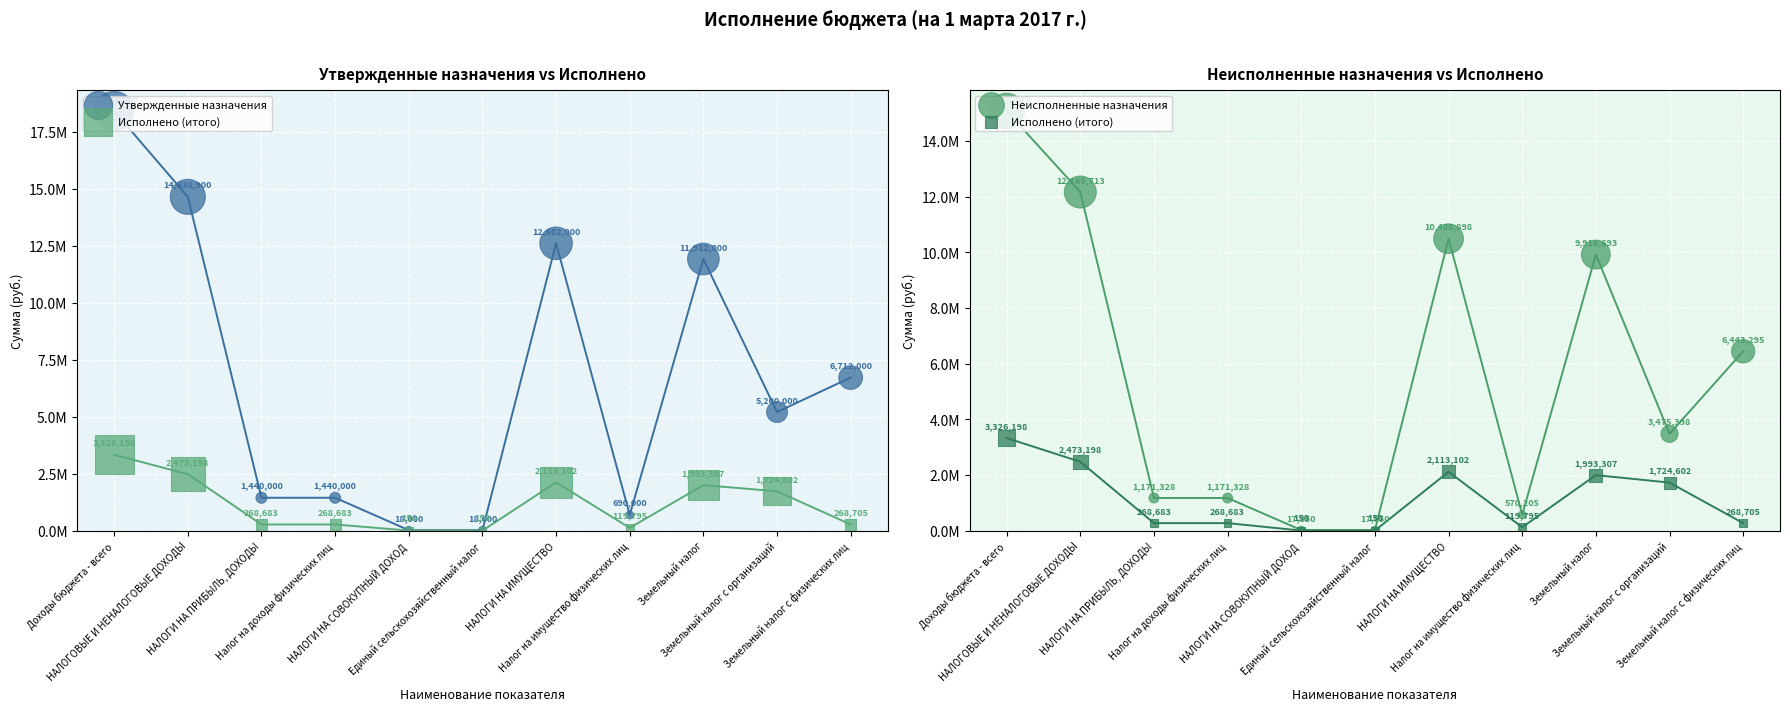

Which series contains the highest Y value?

Утвержденные назначения